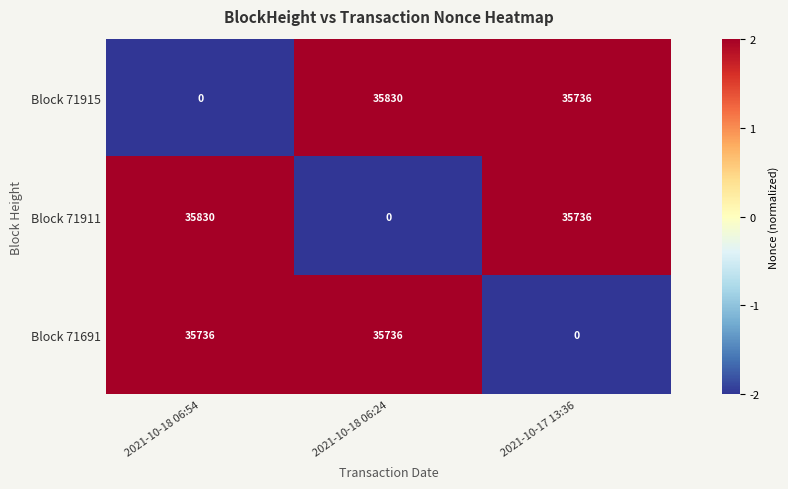

What value does the Block 71691 series have at 2021-10-18 06:24, to the nearest 100?

35700